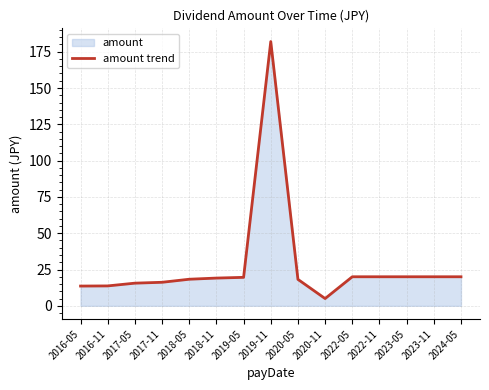

Does the chart have visible grid lines?

Yes